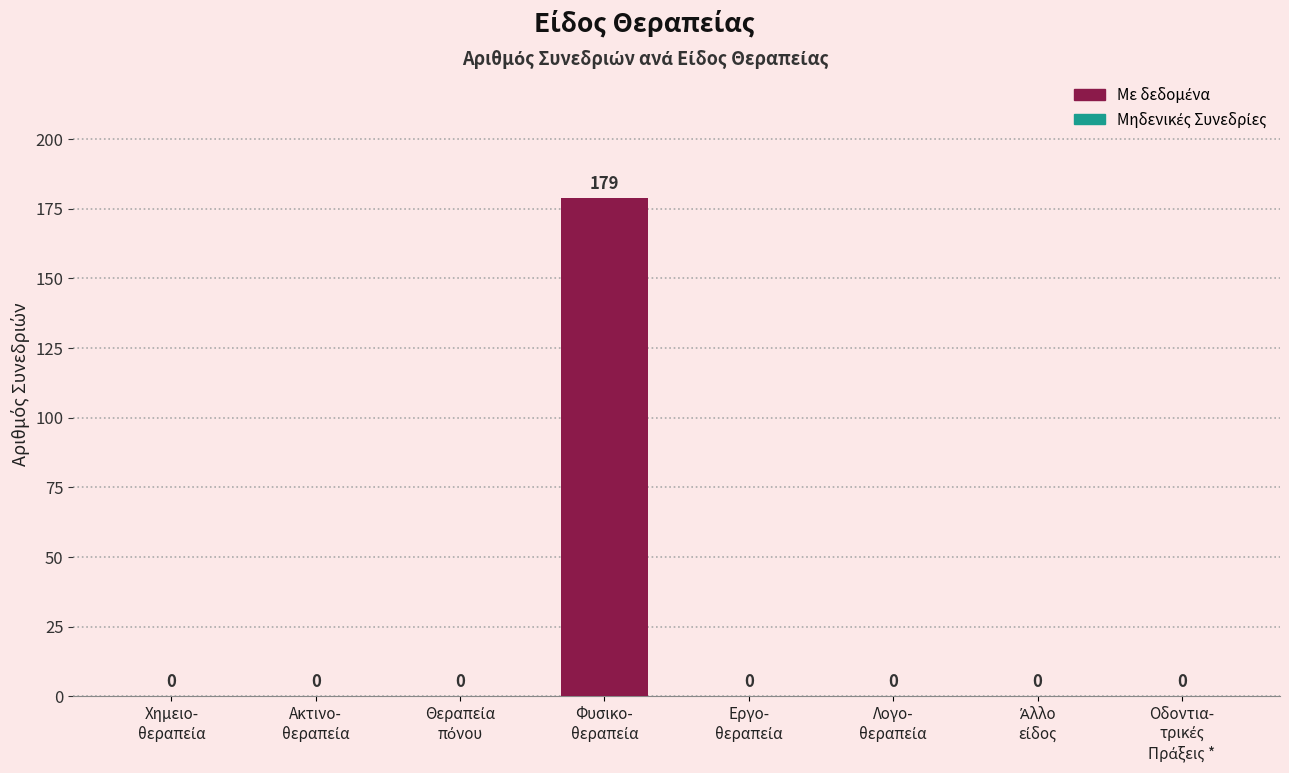

What is the sum of all values?

179